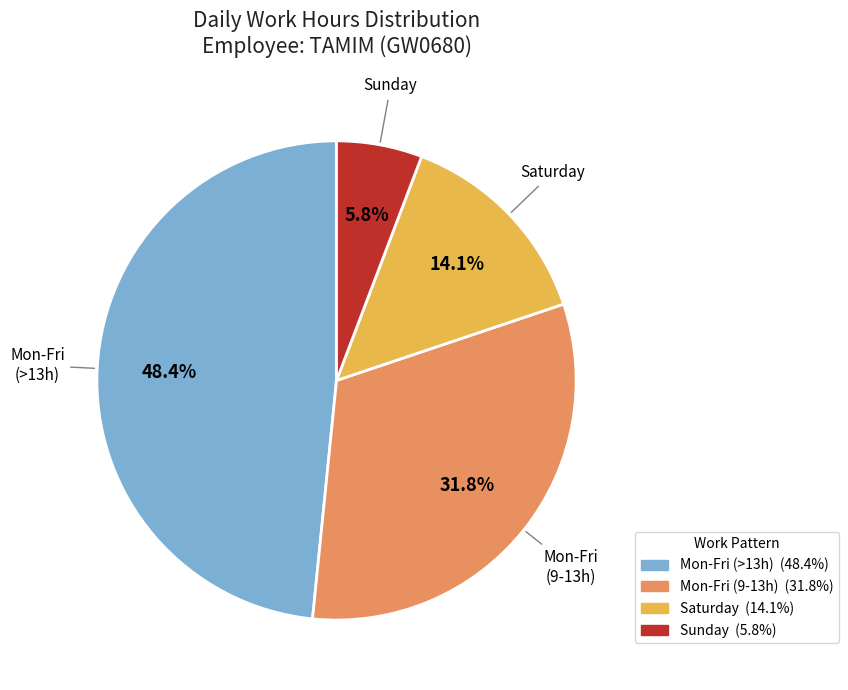

Is there a majority slice in this chart?

No